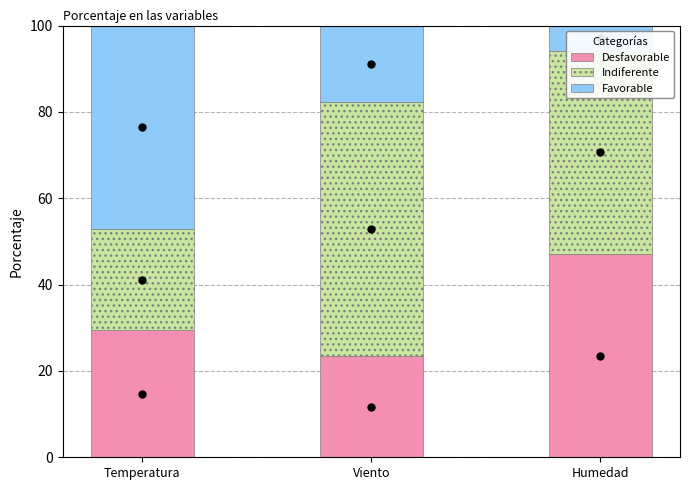

What is the difference between the maximum and second lowest values in the Desfavorable series?

17.7